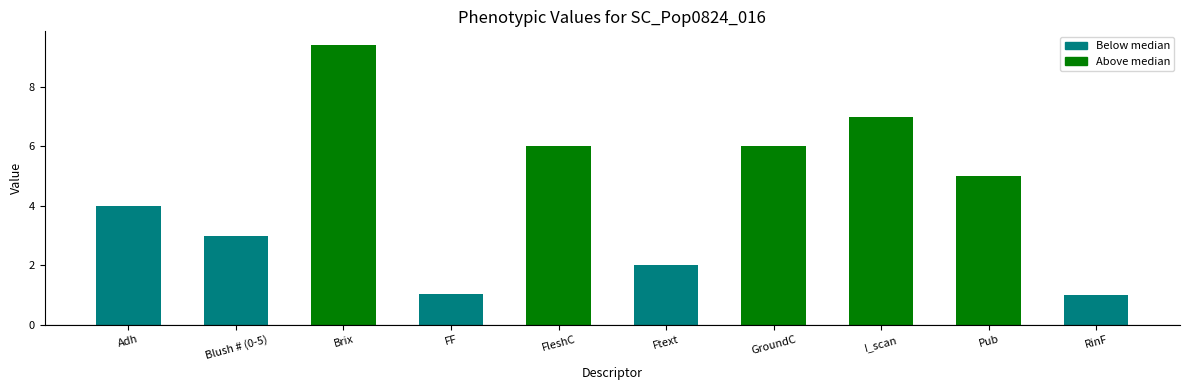

How many values are below 5?

5